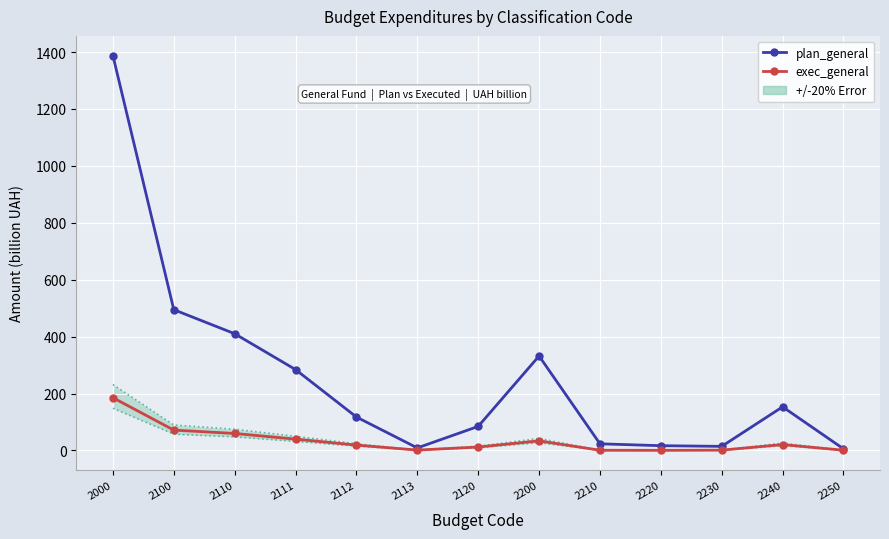

Which series has the largest range (max minus min)?

plan_general